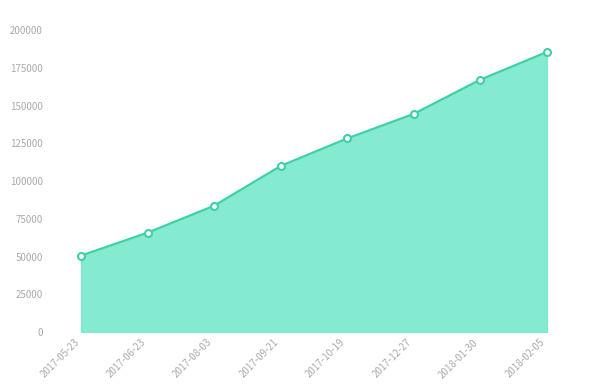

What is the difference between the values at 2017-09-21 and 2017-12-27?

34429